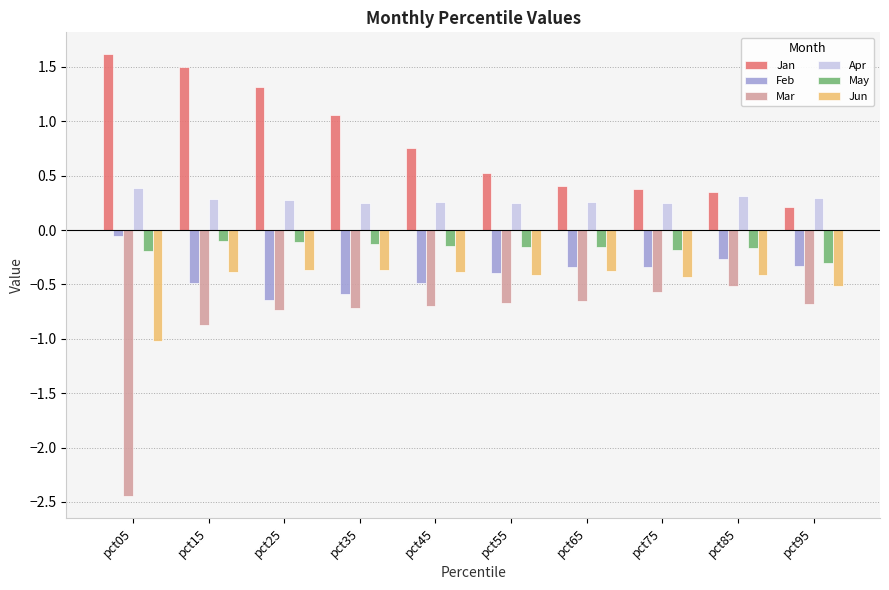

Which series changed the most between pct05 and pct75?

Mar